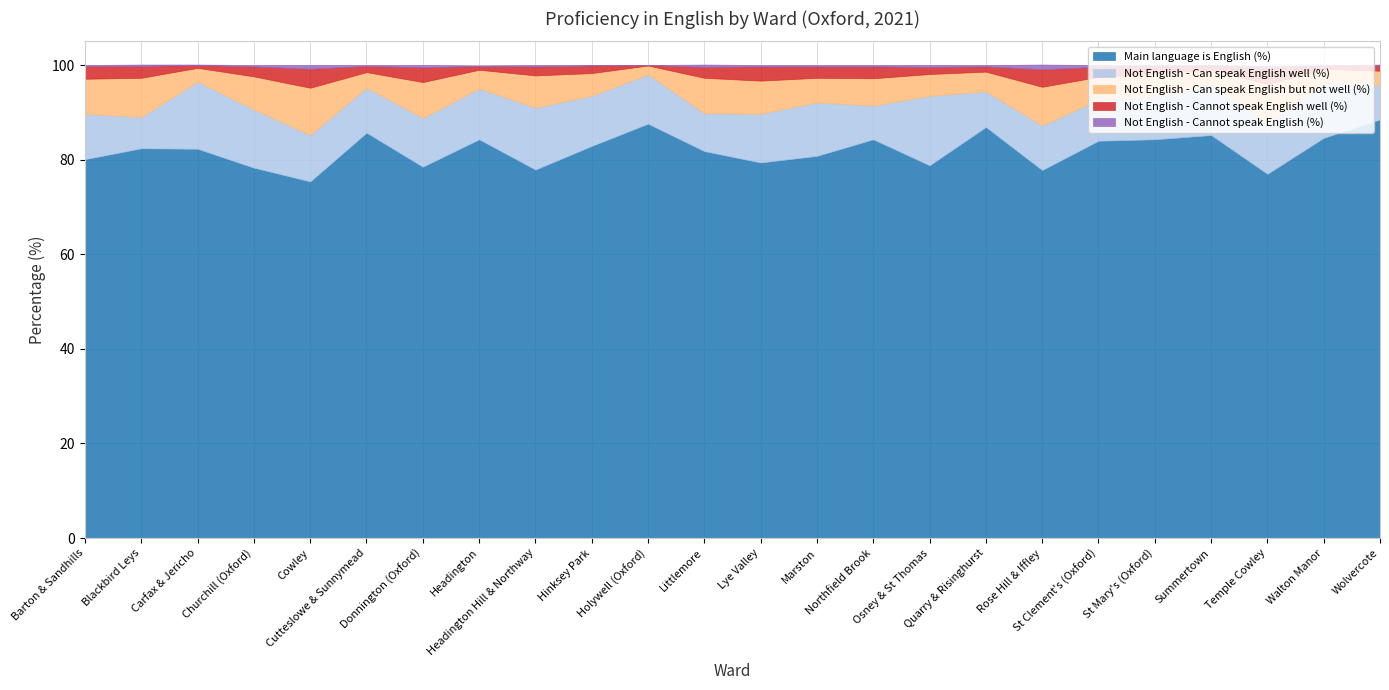

True or false: Not English - Can speak English but not well (%) and Main language is English (%) cross at least once.

False